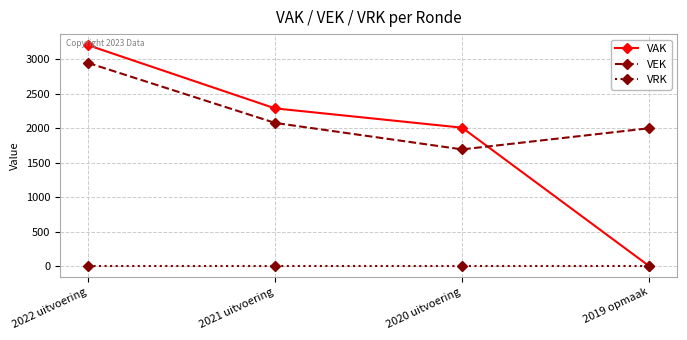

True or false: VEK and VAK intersect in this chart.

True